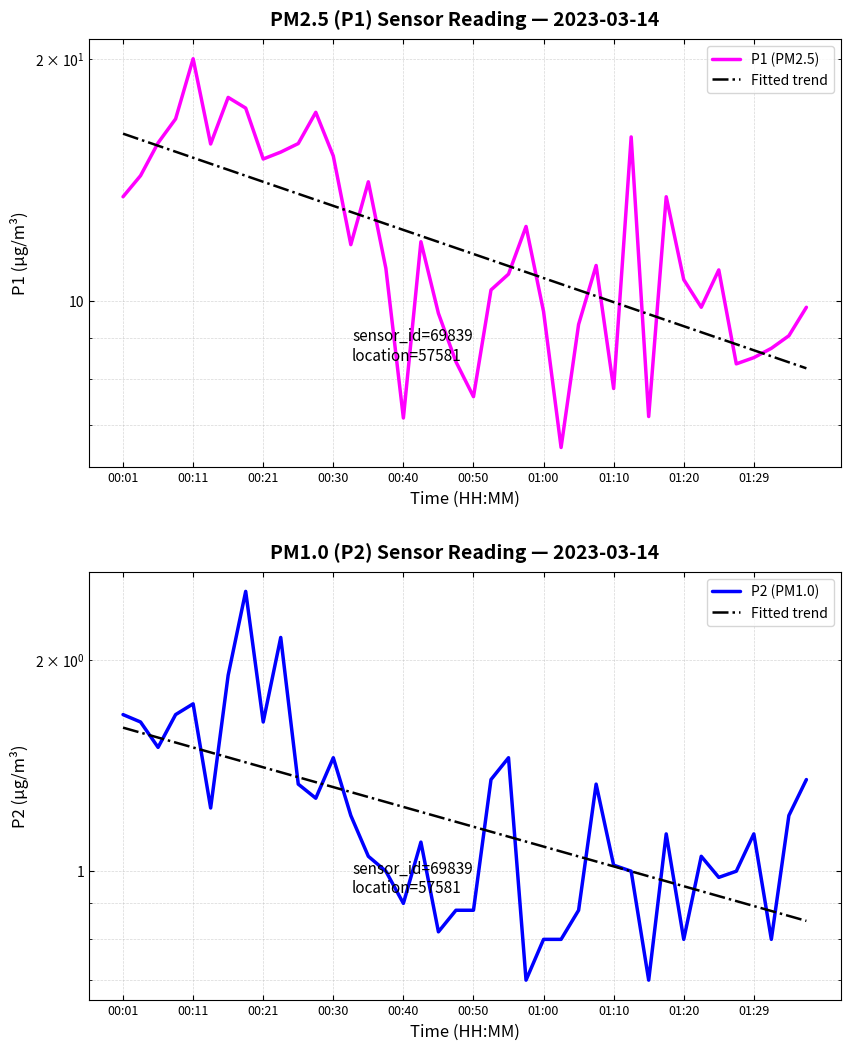

True or false: P2 (PM1.0) has a value of 0.5 at 37.

False